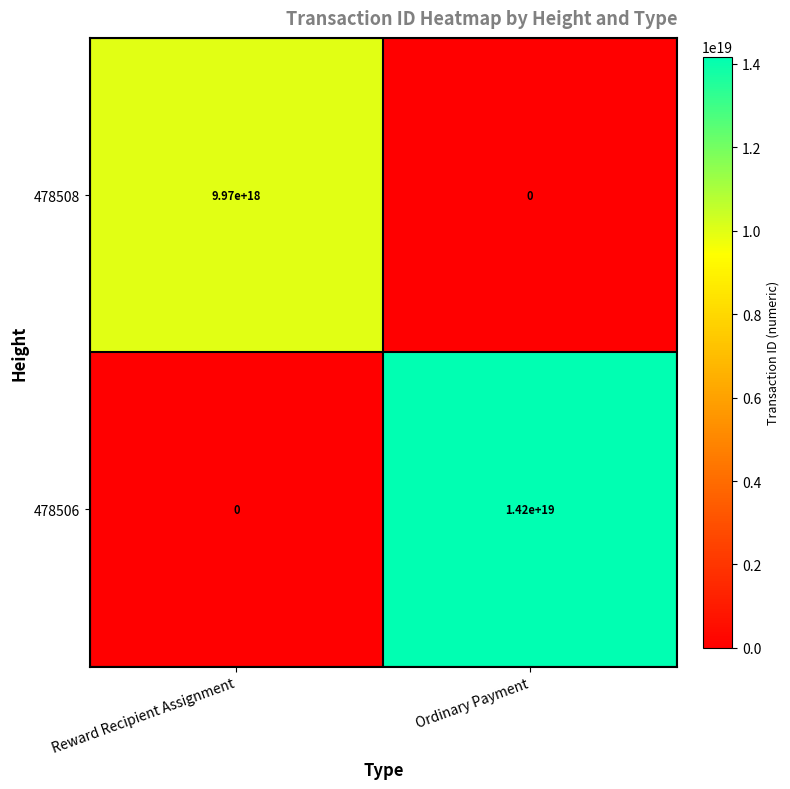

Where is 478506 nearest to the value 7100000000000000000?

Reward Recipient Assignment